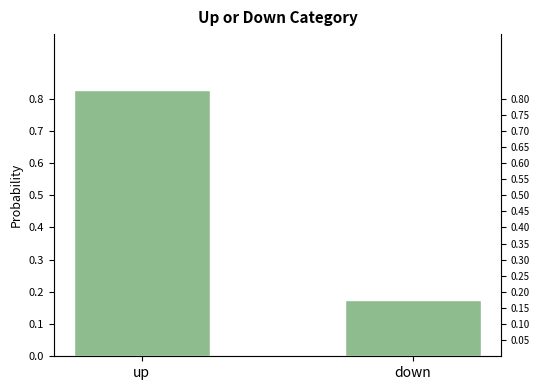

True or false: the data shows 0.8 at up.

True